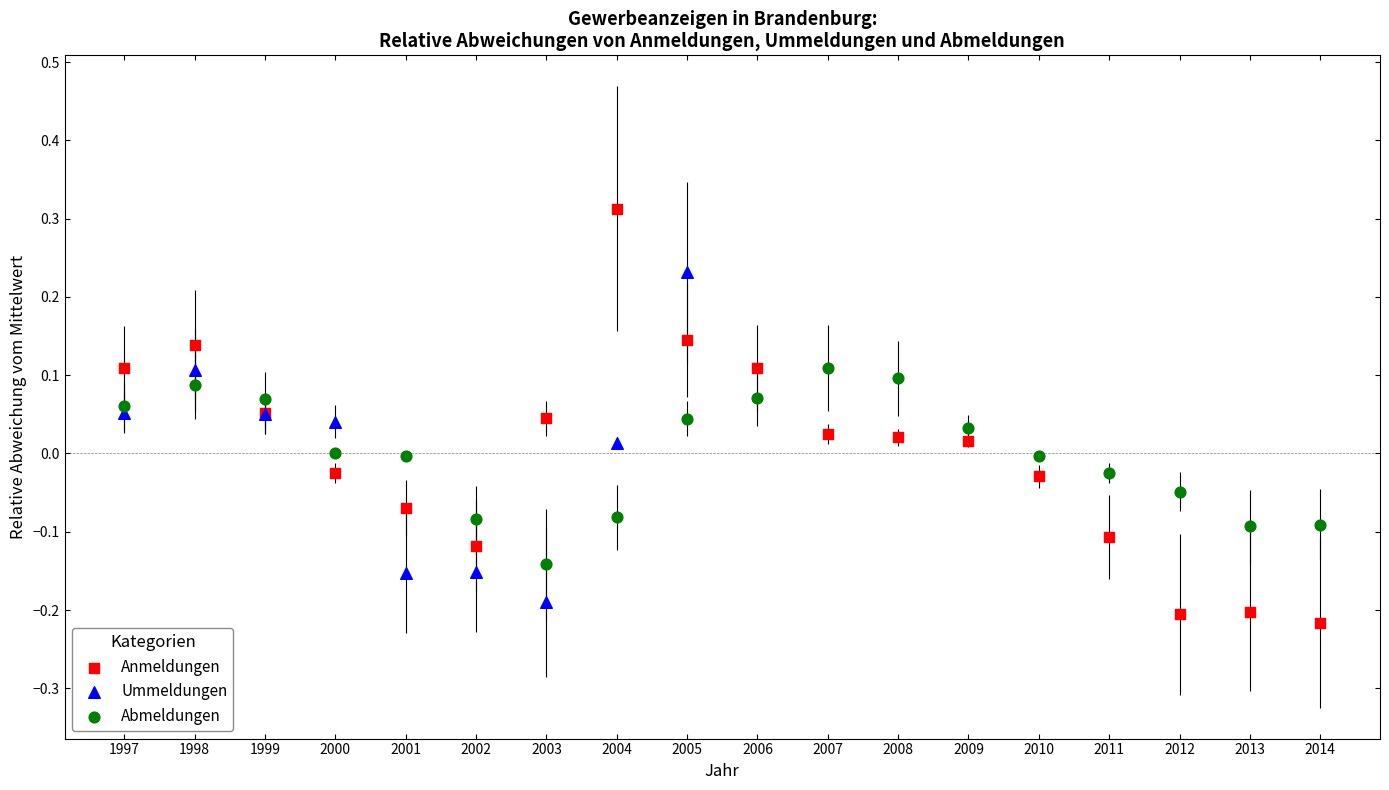

Which series contains the highest Y value?

Anmeldungen